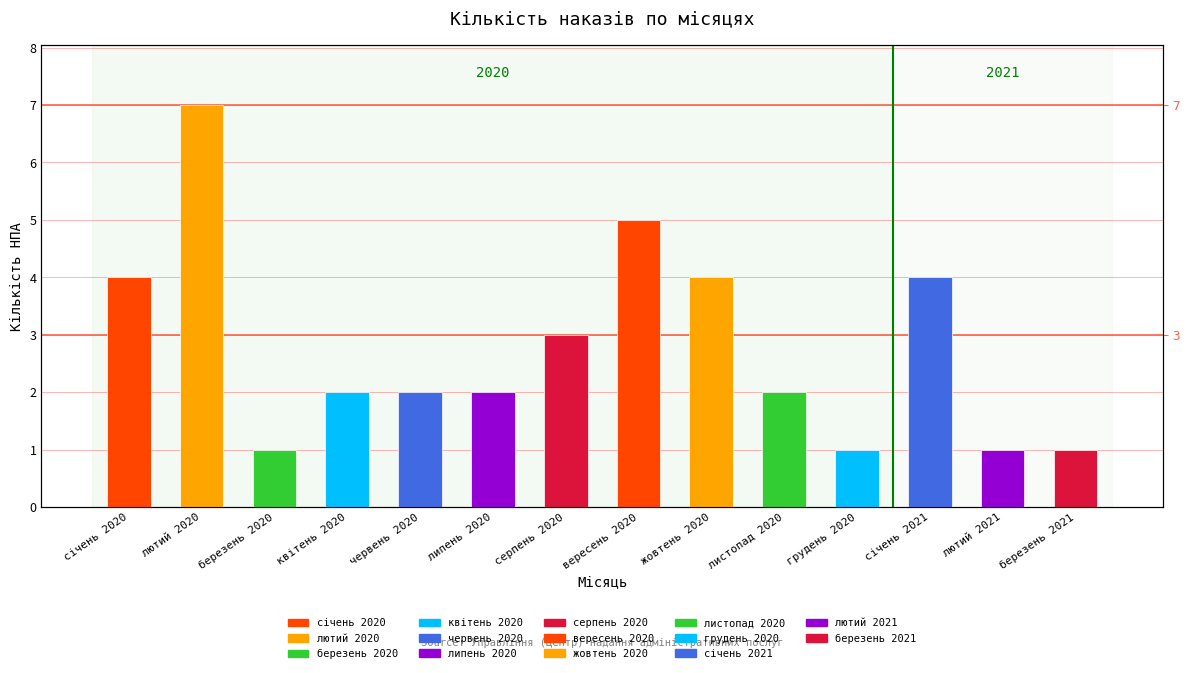

What is the change in value from лютий 2020 to вересень 2020?

-2